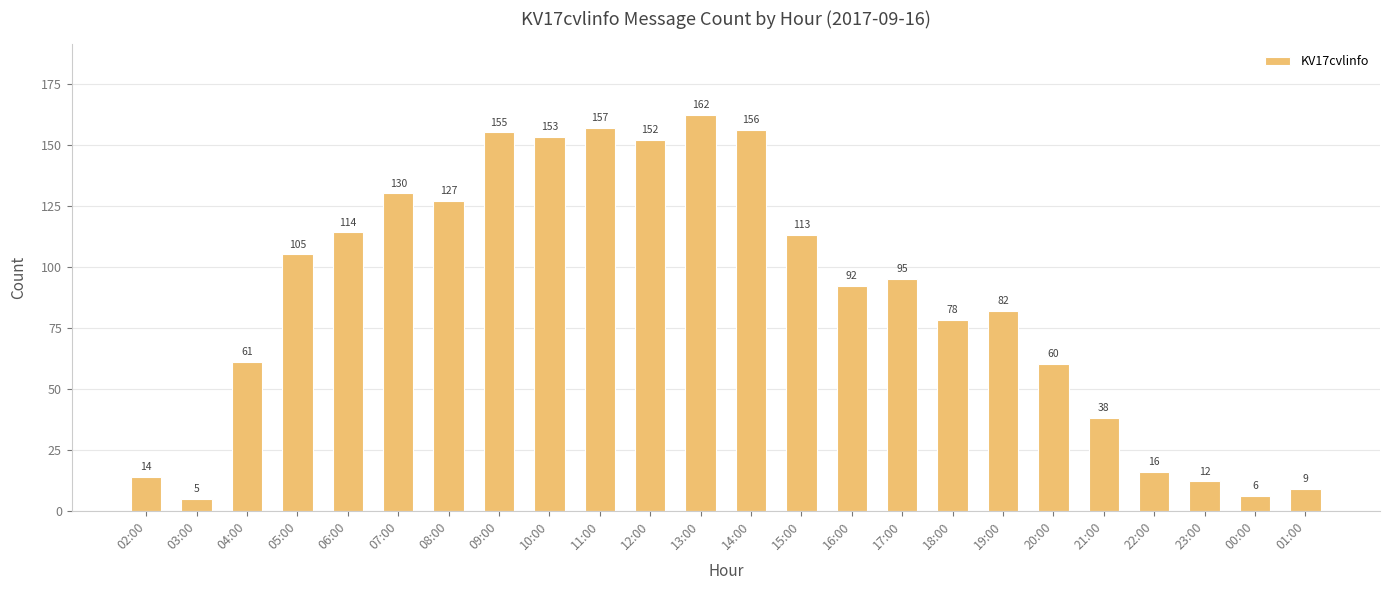

Rank the categories by value from highest to lowest.

13:00, 11:00, 14:00, 09:00, 10:00, 12:00, 07:00, 08:00, 06:00, 15:00, 05:00, 17:00, 16:00, 19:00, 18:00, 04:00, 20:00, 21:00, 22:00, 02:00, 23:00, 01:00, 00:00, 03:00